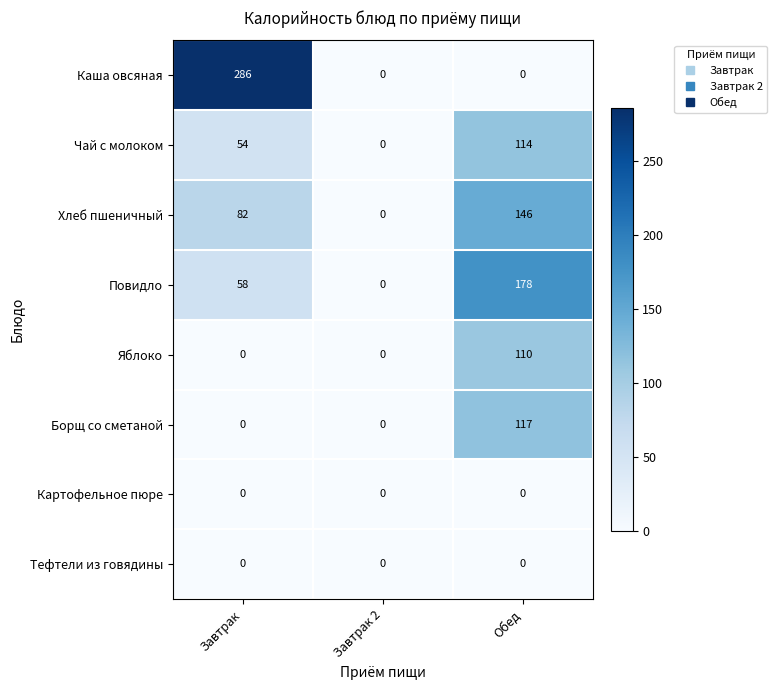

At which label is Чай с молоком closest to 57?

Завтрак